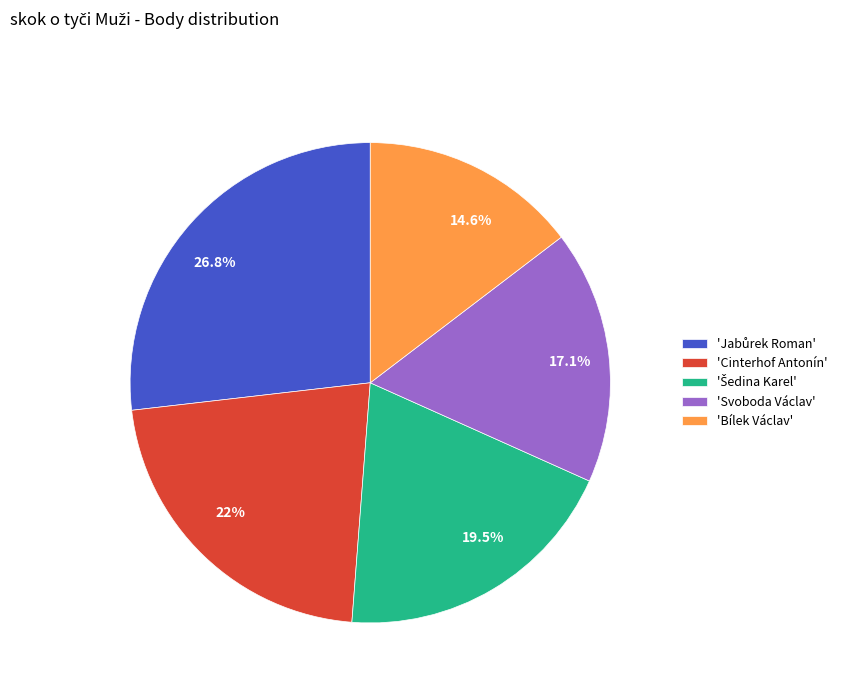

Is there any slice that represents more than half of the pie?

No